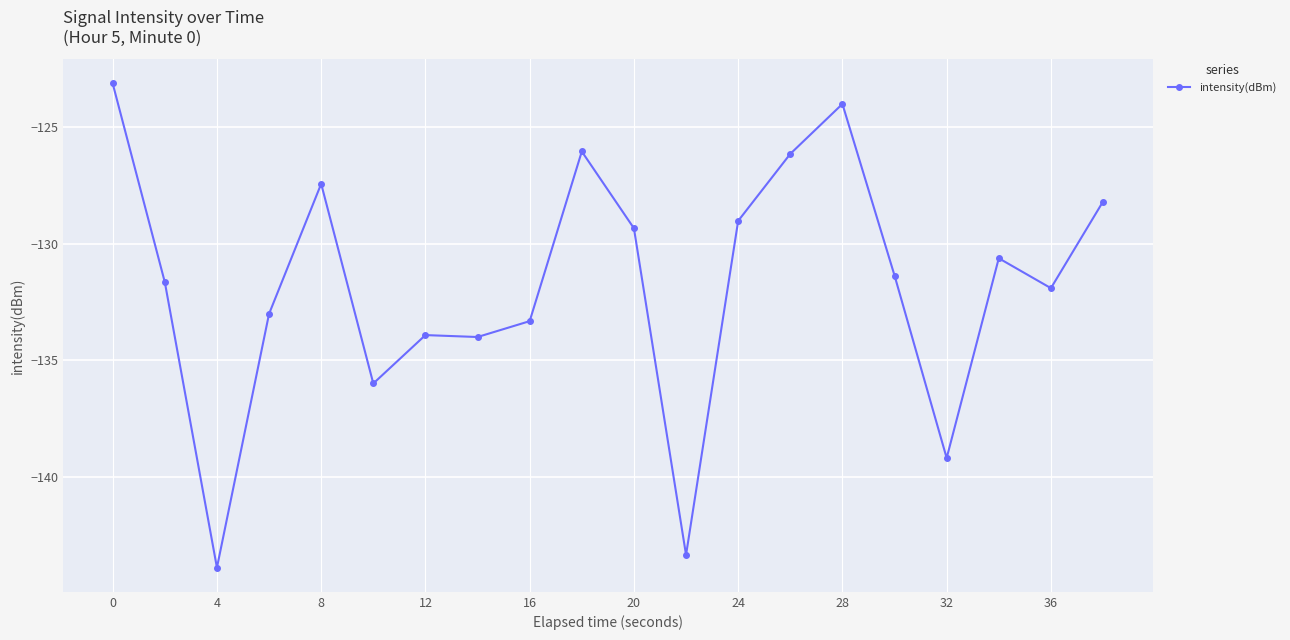

What is the average value?

-131.8